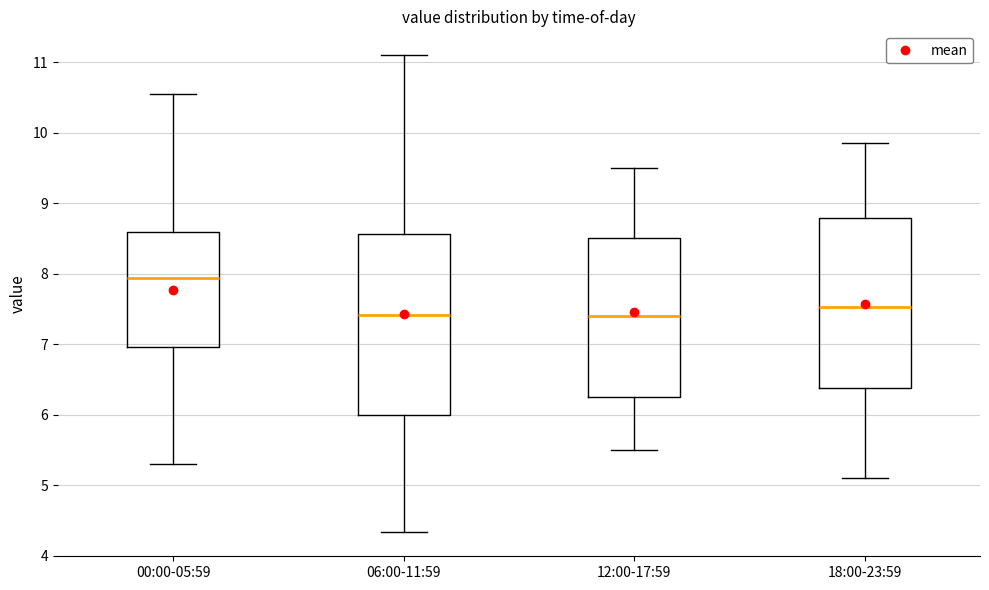

Which box is the tallest, from its lower edge to its upper edge?

06:00-11:59